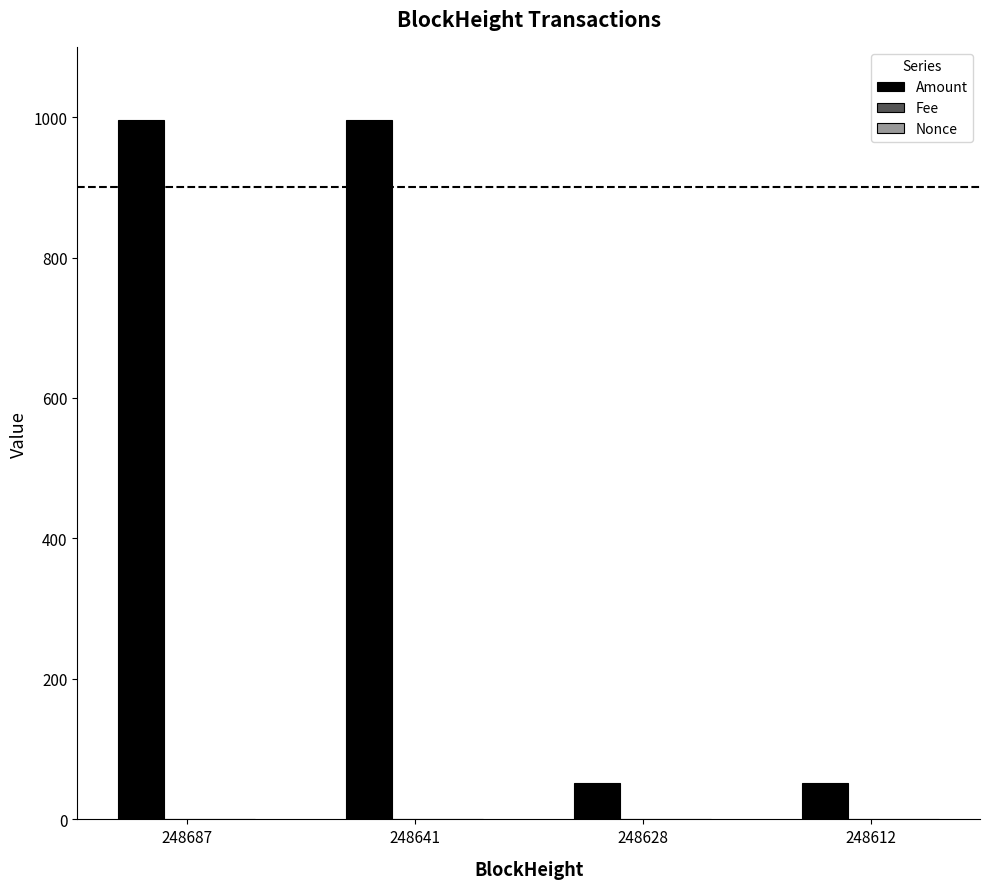

True or false: Amount has a value of 1699.1 at 248641.

False